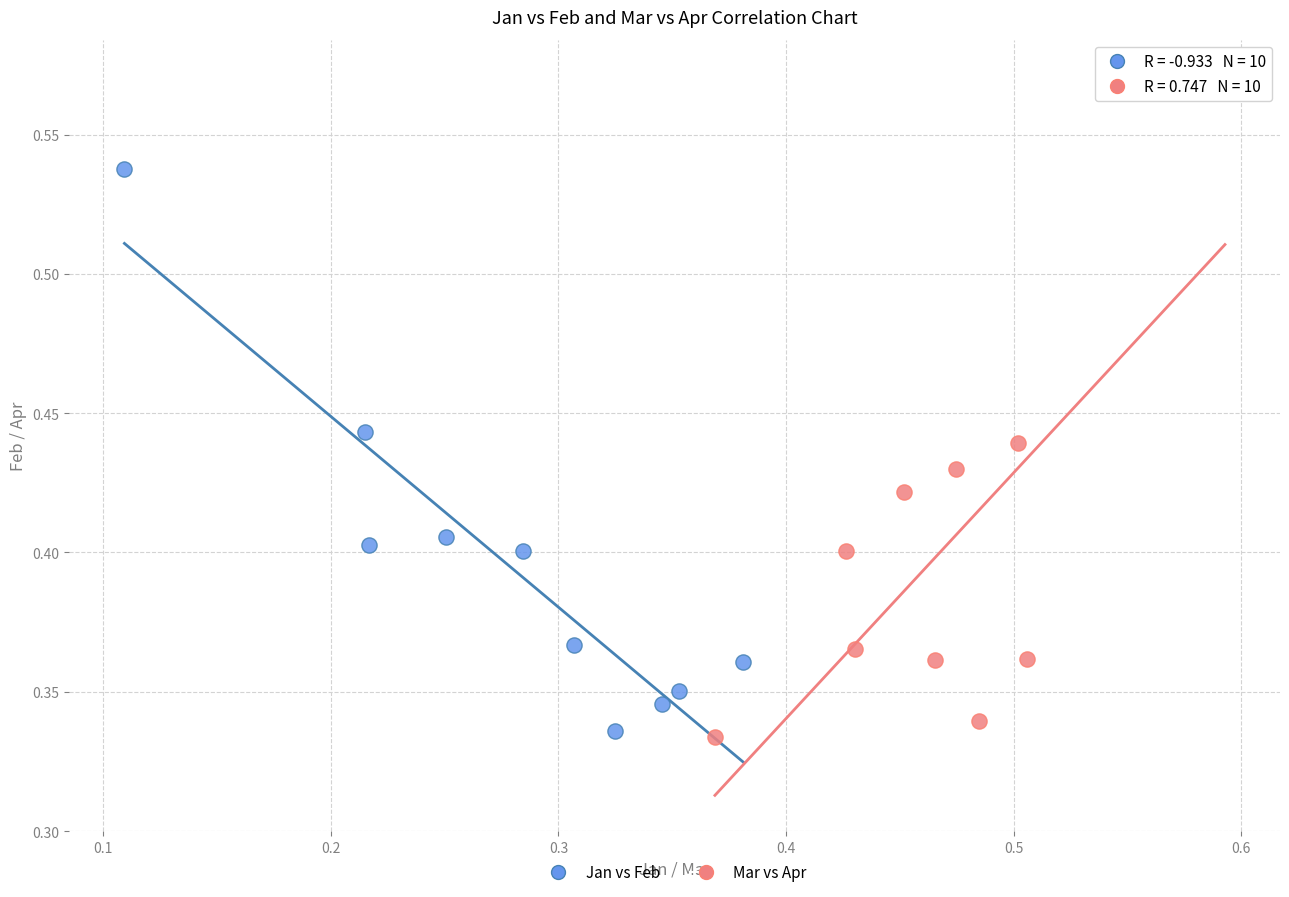

Which series contains the lowest Y value?

Mar vs Apr